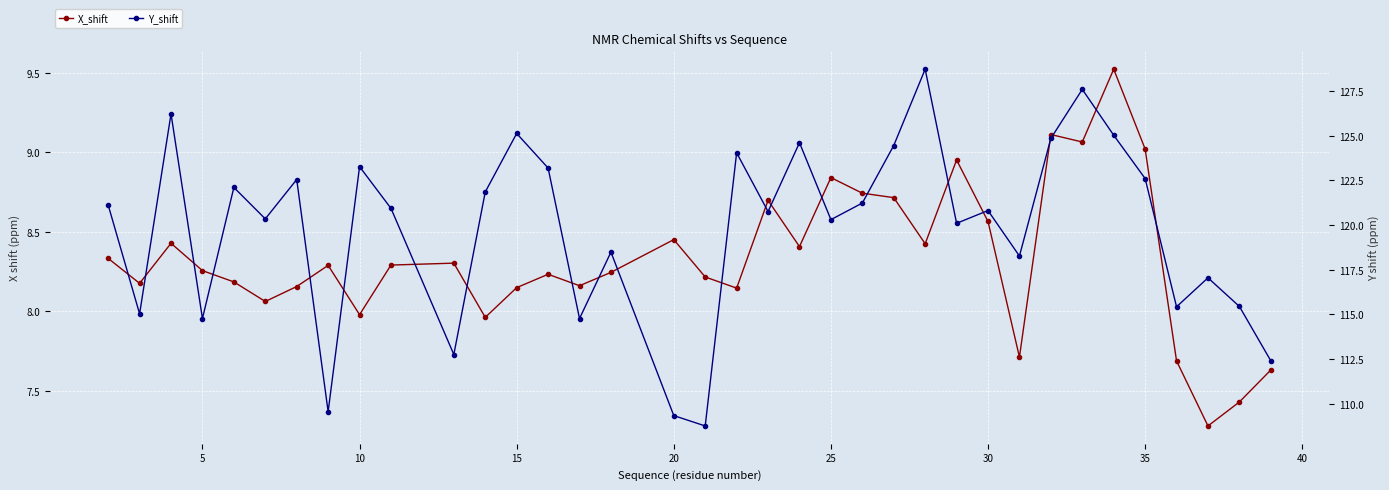

True or false: X_shift has a value of 2.5 at 15.

False